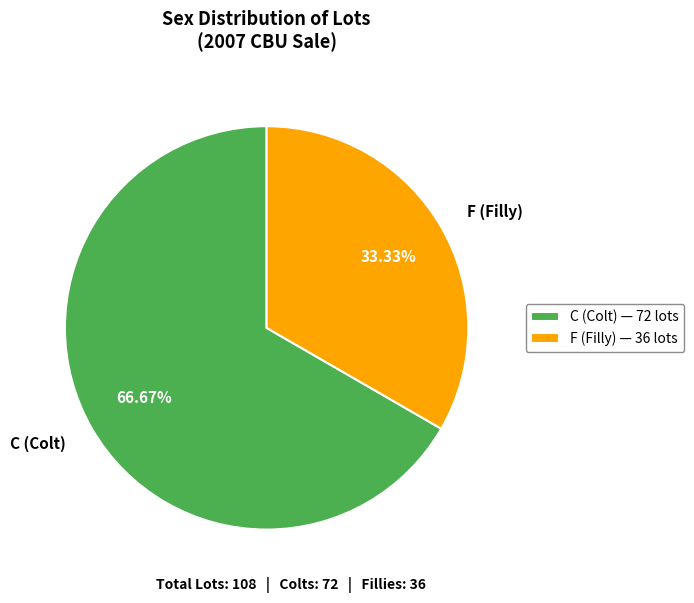

Combined, do F and C account for over 50%?

Yes